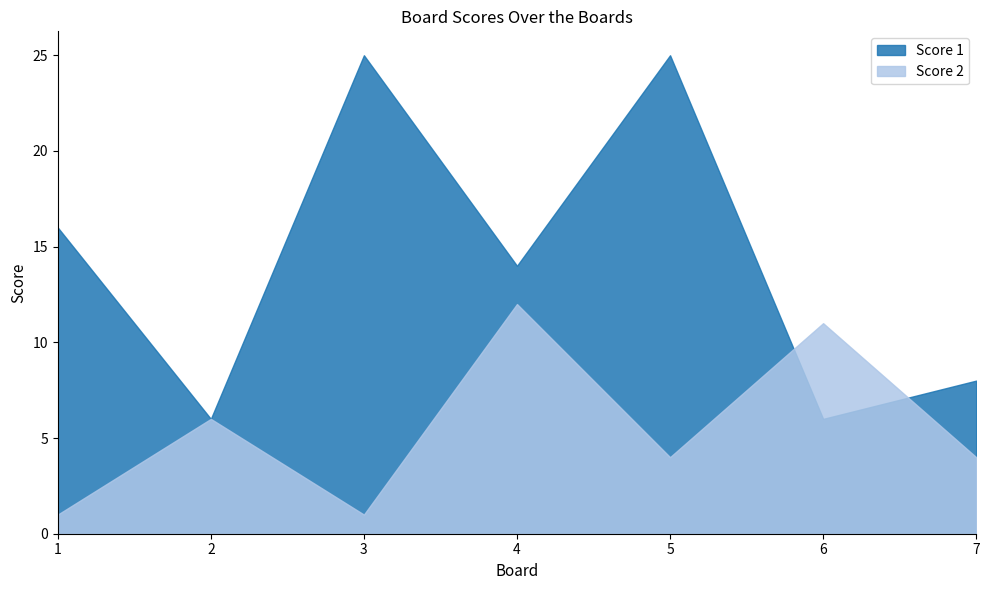

What is the average value of the Score 2 series?

6